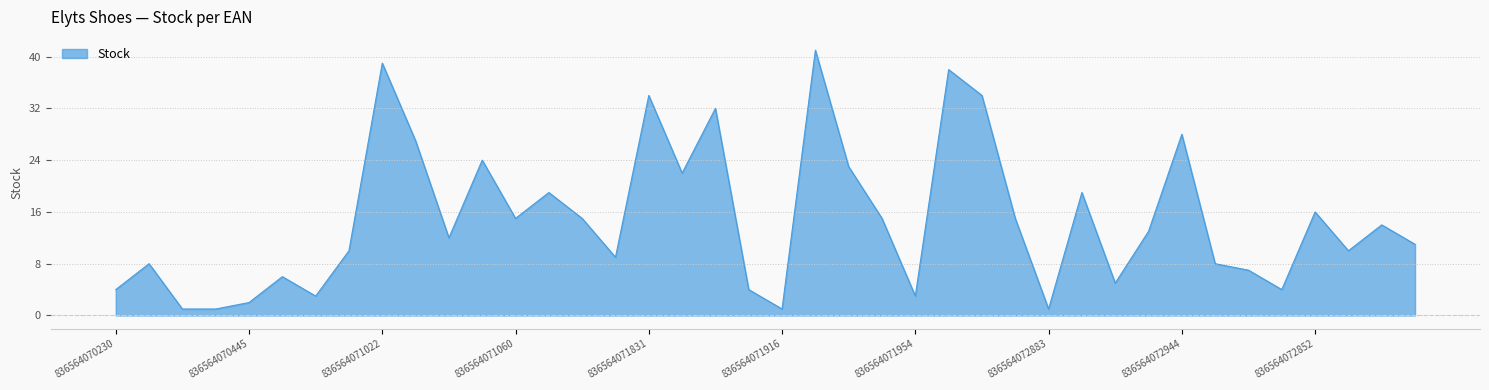

What is the difference between the maximum and minimum values?

40